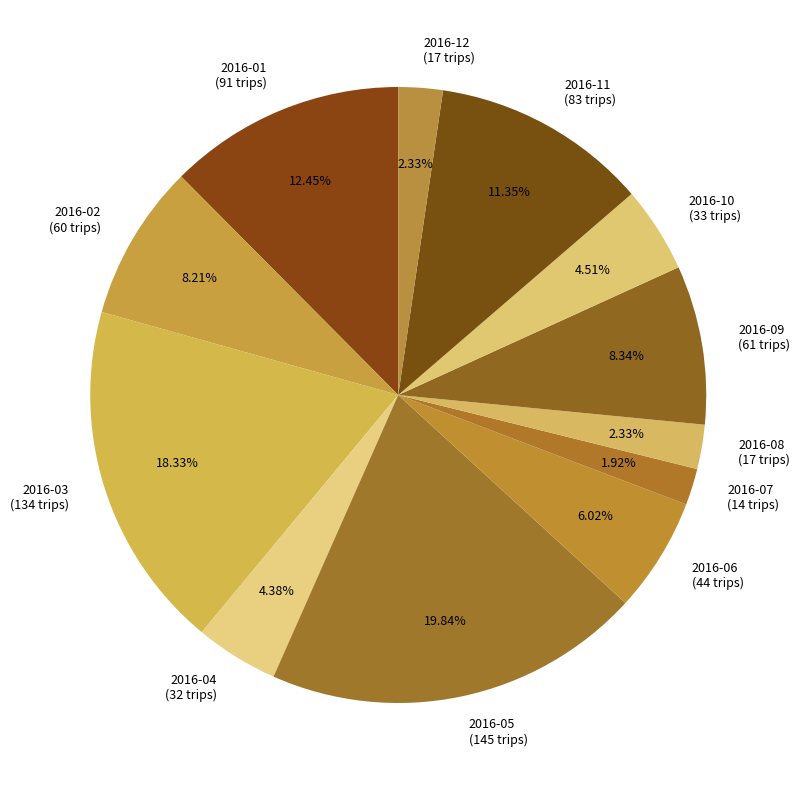

How much of the chart is everything except 2016-04?

95.6%